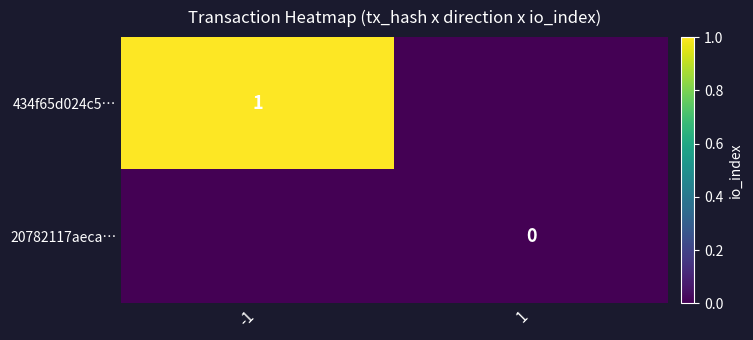

Is the value of 20782117aeca… at 1 greater than the value of 434f65d024c5… at -1?

No